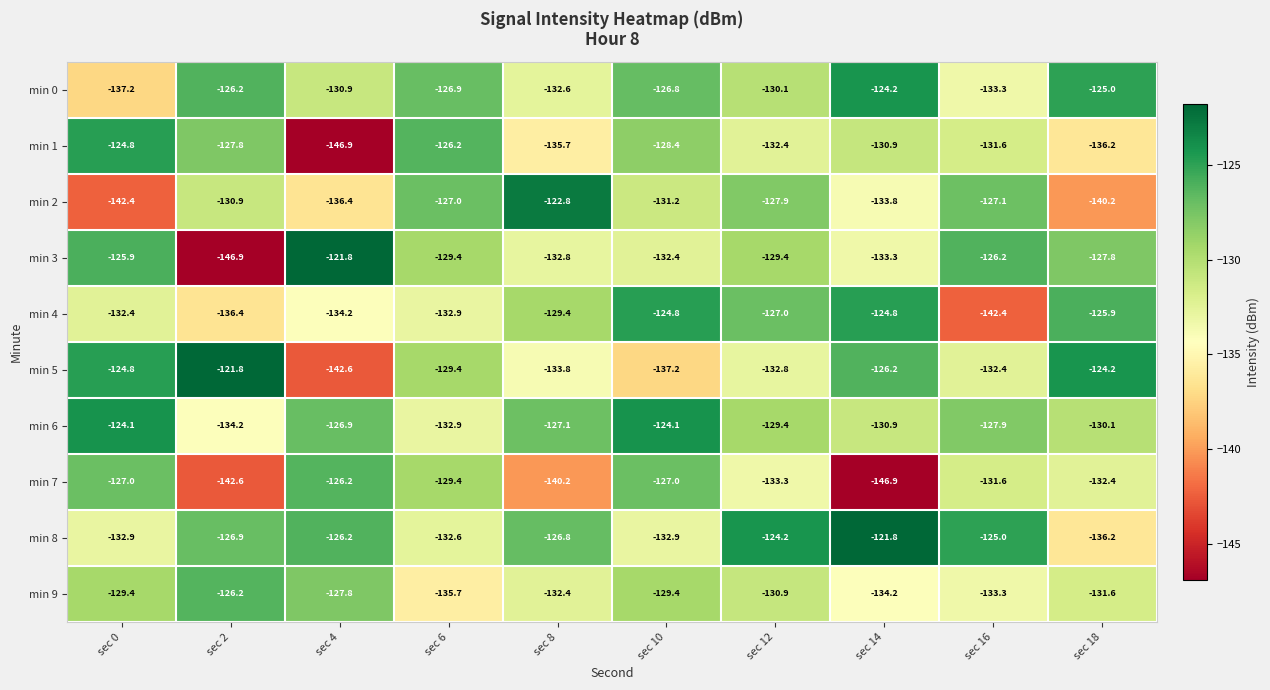

Which series has the widest spread of values?

min 3